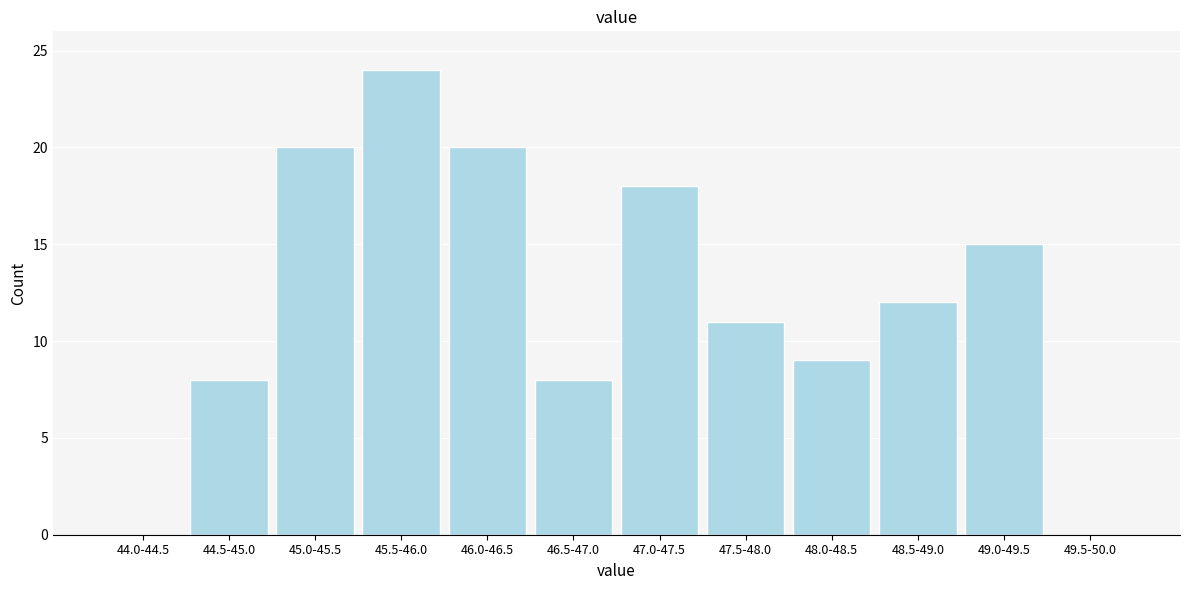

Reading left to right, transcribe all the data shown in this chart.

44.0-44.5=0	44.5-45.0=8	45.0-45.5=20	45.5-46.0=24	46.0-46.5=20	46.5-47.0=8	47.0-47.5=18	47.5-48.0=11	48.0-48.5=9	48.5-49.0=12	49.0-49.5=15	49.5-50.0=0